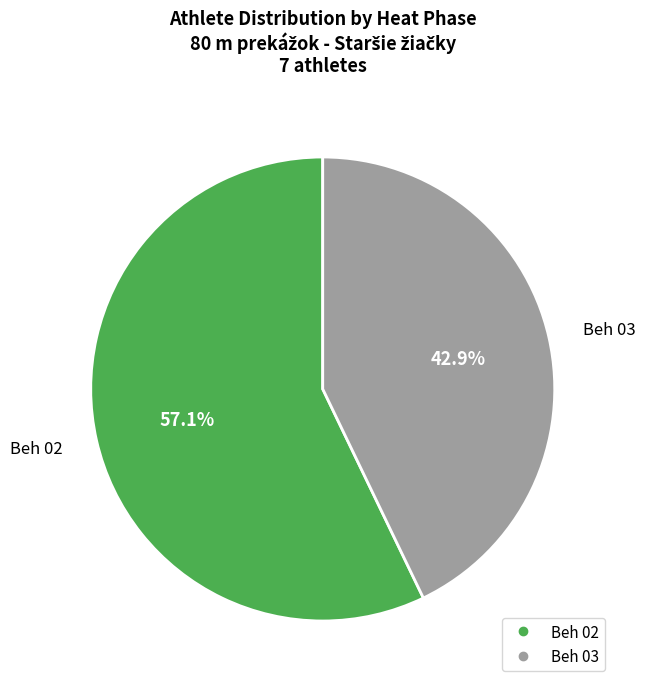

True or false: Beh 02 accounts for 63% of the total.

False